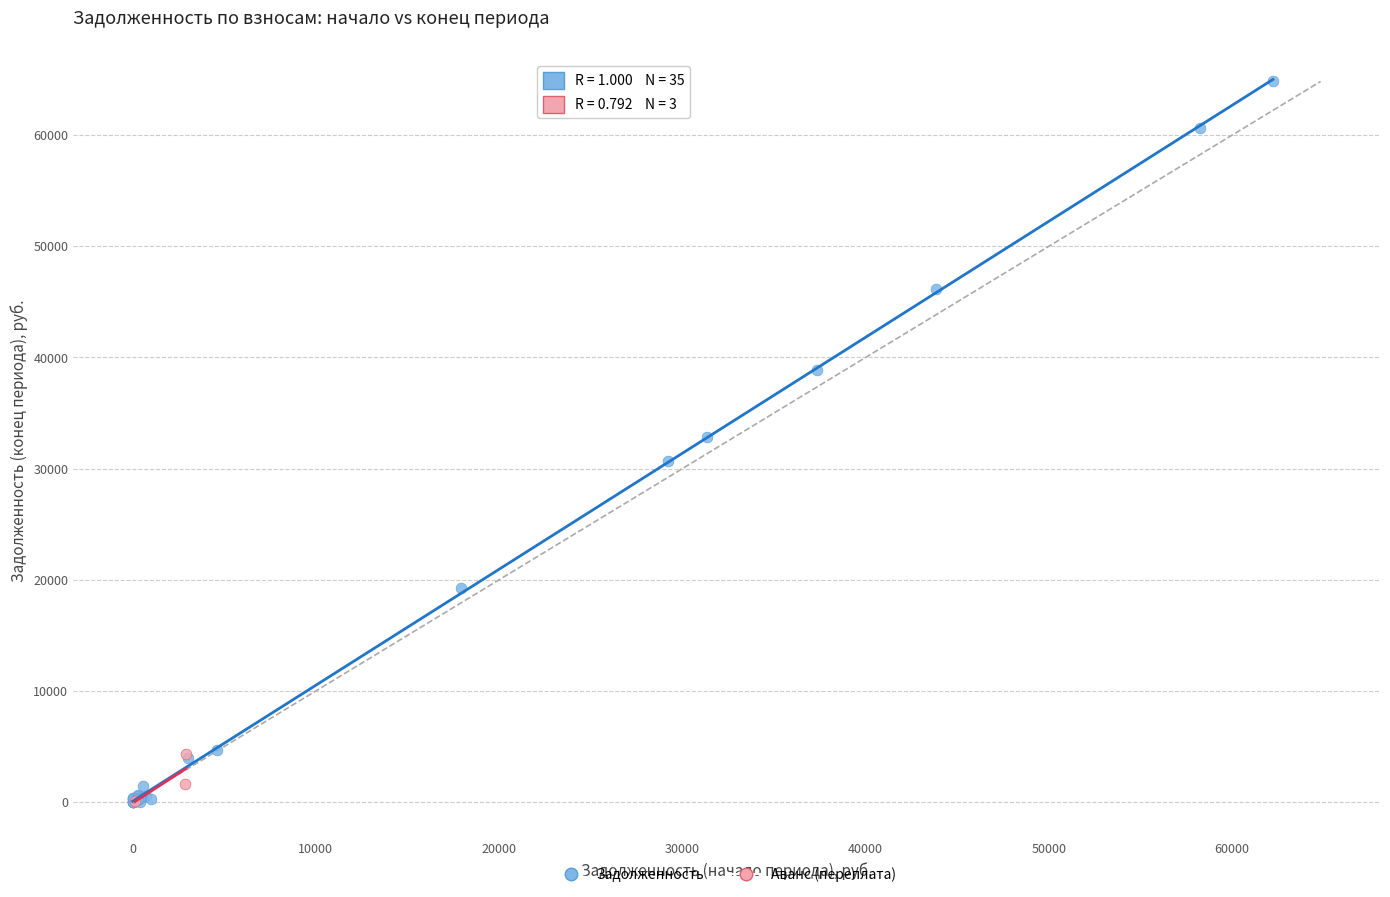

What are all the series names shown in the legend?

Задолженность, Аванс (переплата)